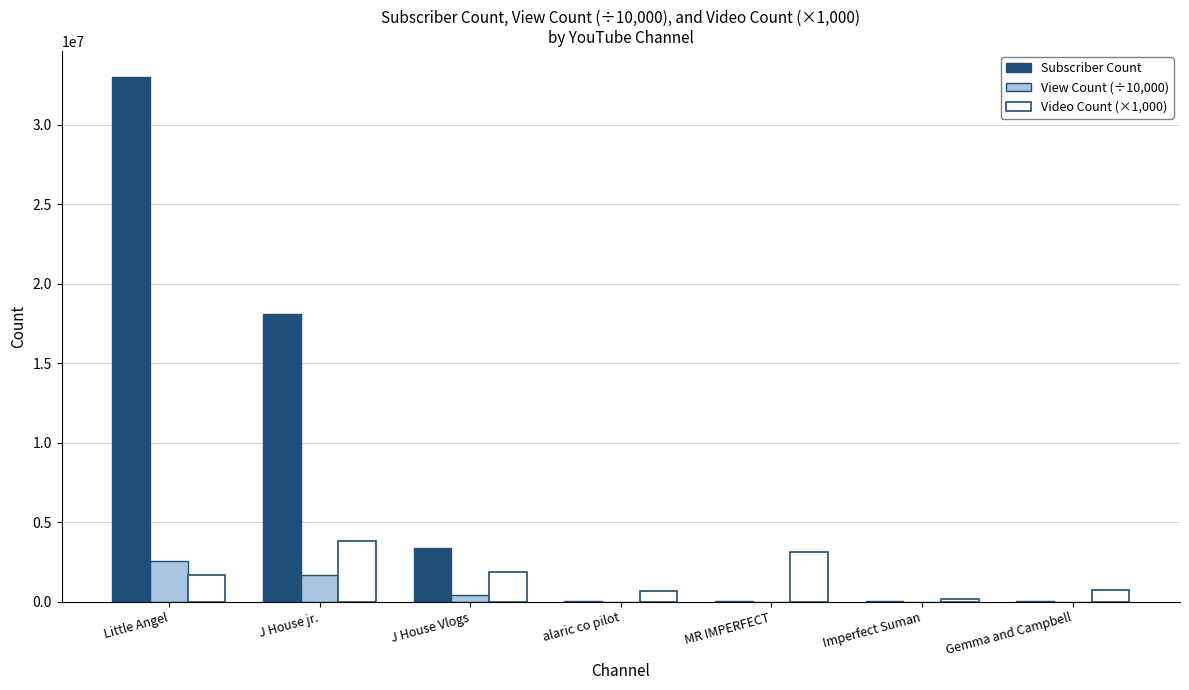

What is the maximum value shown in the chart?

33000000.0